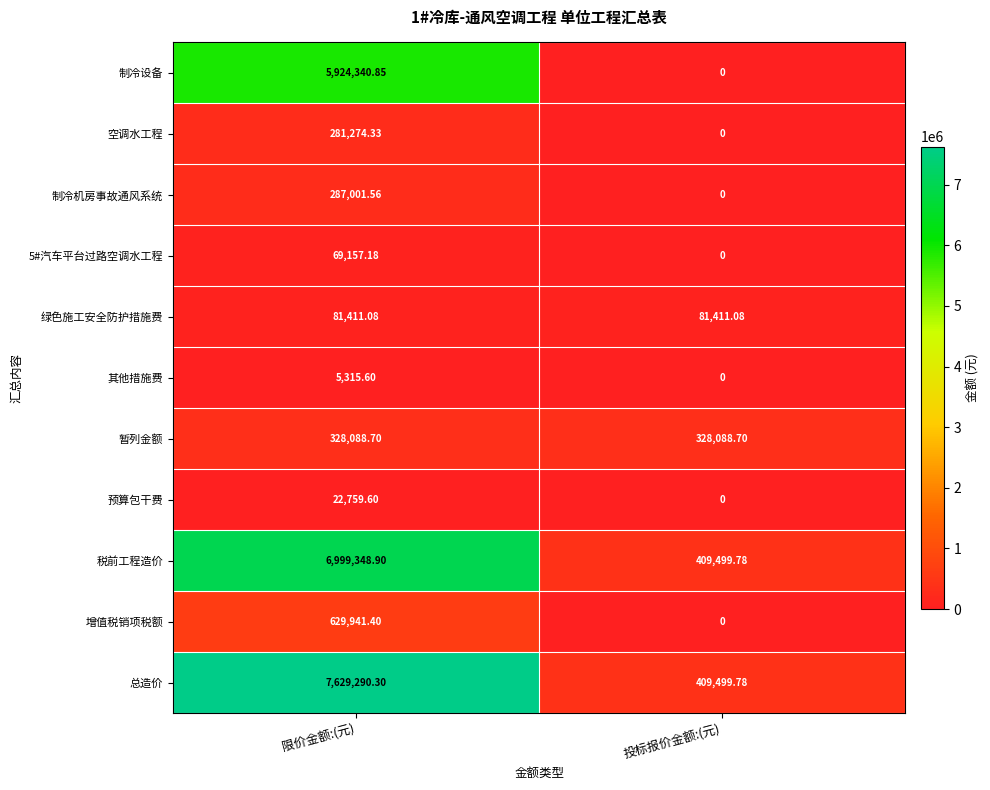

At which label is 5#汽车平台过路空调水工程 closest to 34578?

投标报价金额:(元)